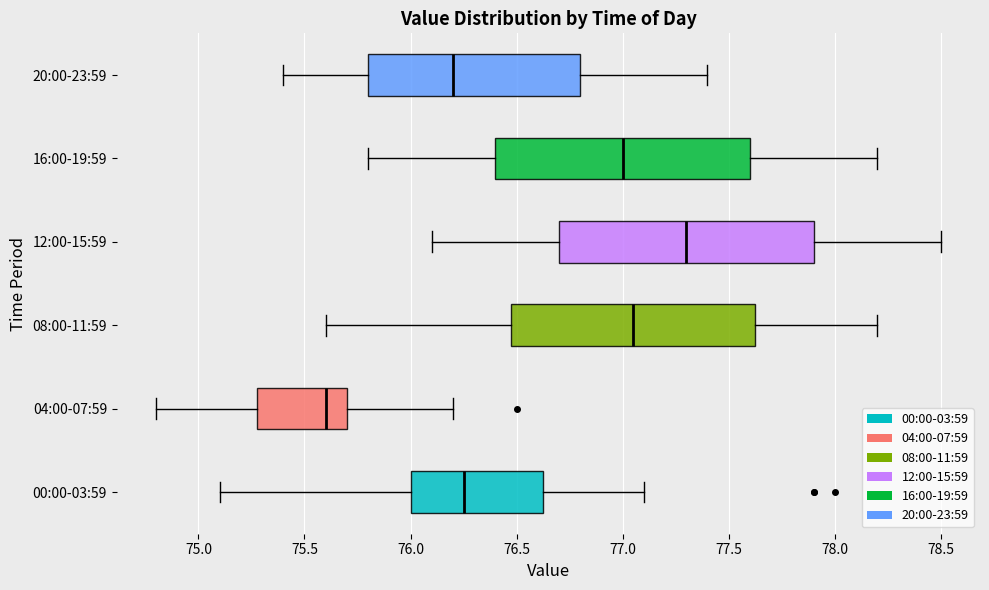

Where does the right whisker of the box for 20:00-23:59 end on the x-axis? The values are not printed on the chart, so give them approximately, as read against the axis.

77.40